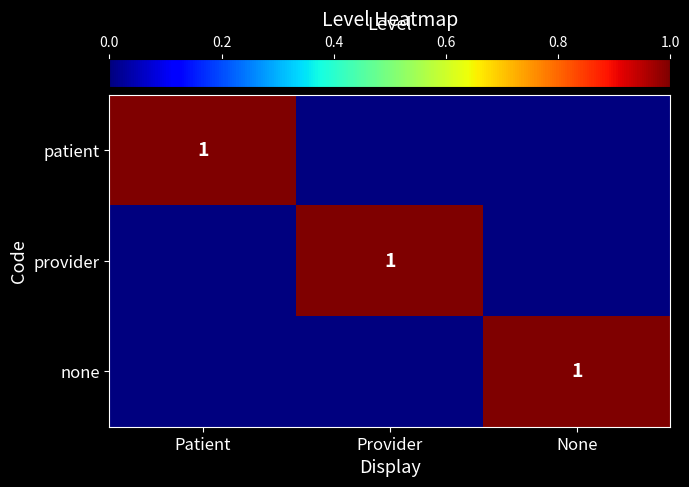

Is it true that provider equals 1 at Provider?

True